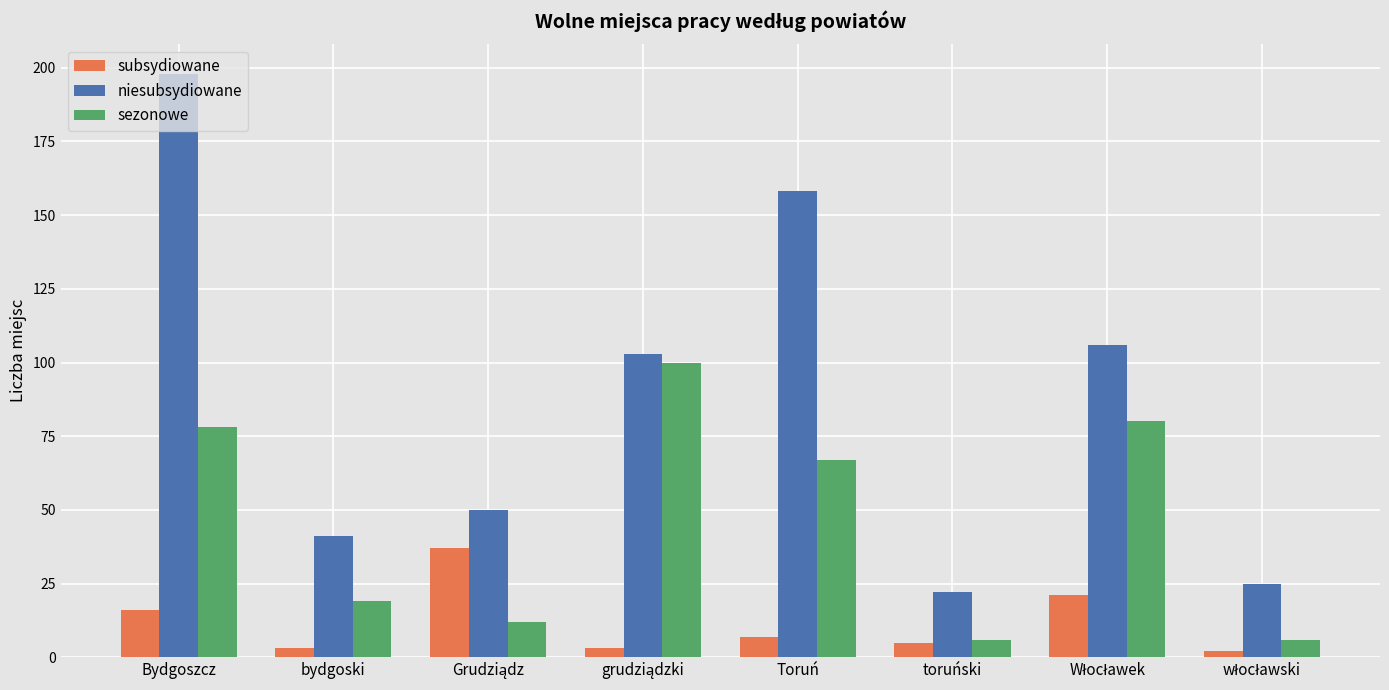

Which series has the widest spread of values?

niesubsydiowane